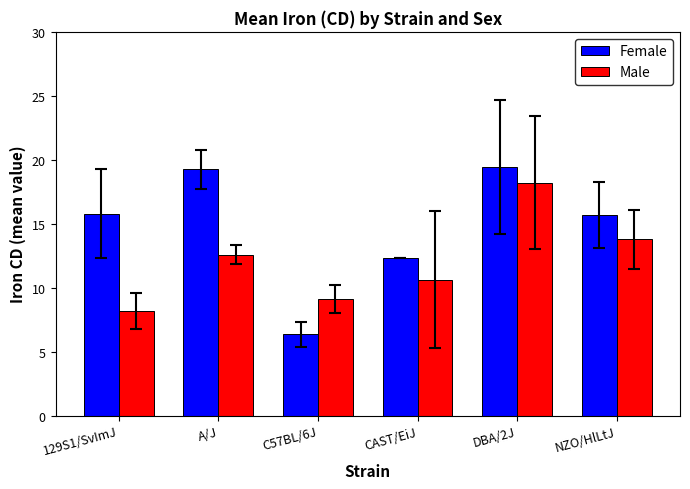

What is the lowest value of the Male series?

8.2